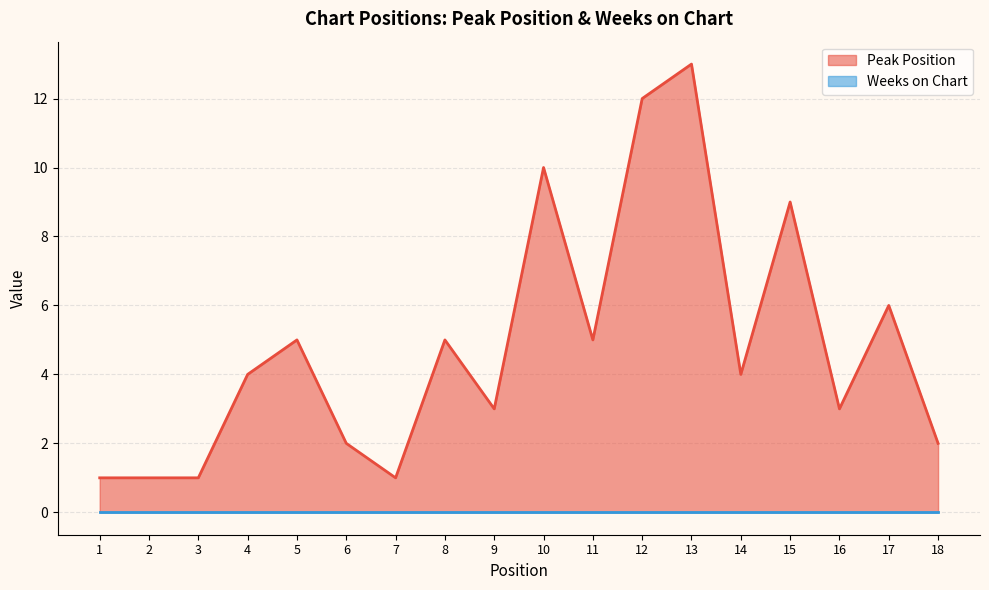

Reading left to right, transcribe all the data shown in this chart.

1=1	2=1	3=1	4=4	5=5	6=2	7=1	8=5	9=3	10=10	11=5	12=12	13=13	14=4	15=9	16=3	17=6	18=2